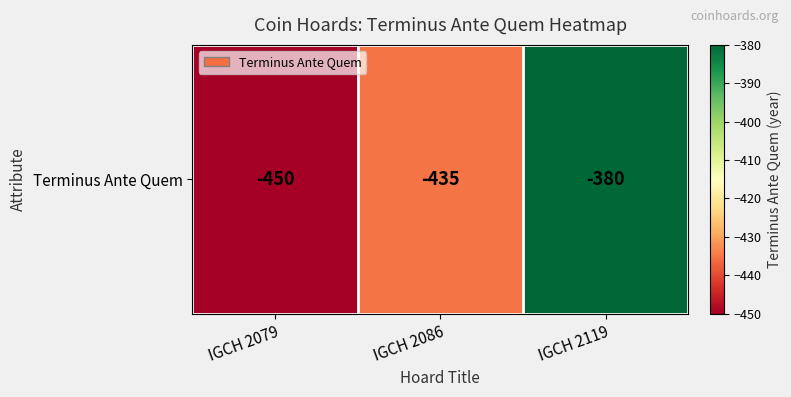

What is the greatest value displayed?

-380